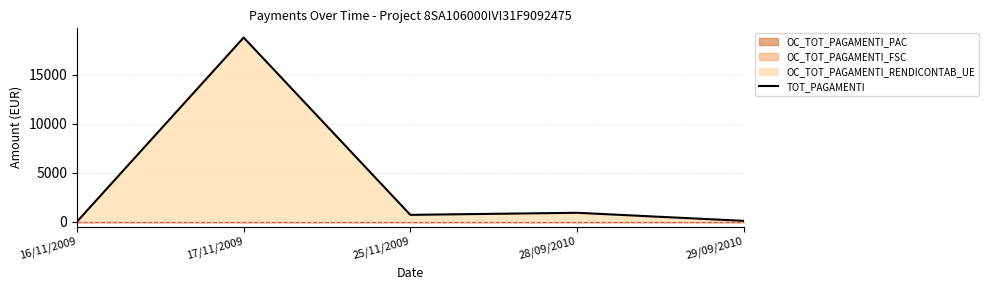

How many interior local peaks (higher than both neighbors) does the data have?

2